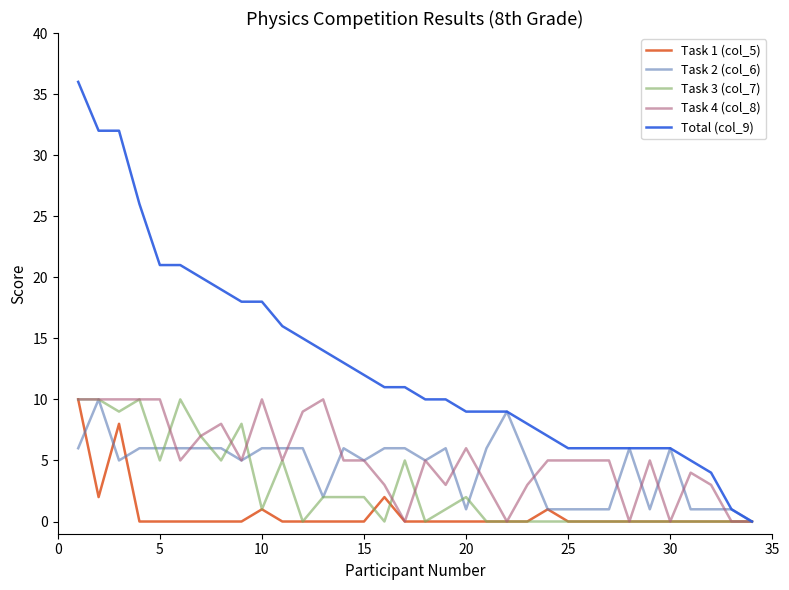

What is the maximum value shown in the chart?

36